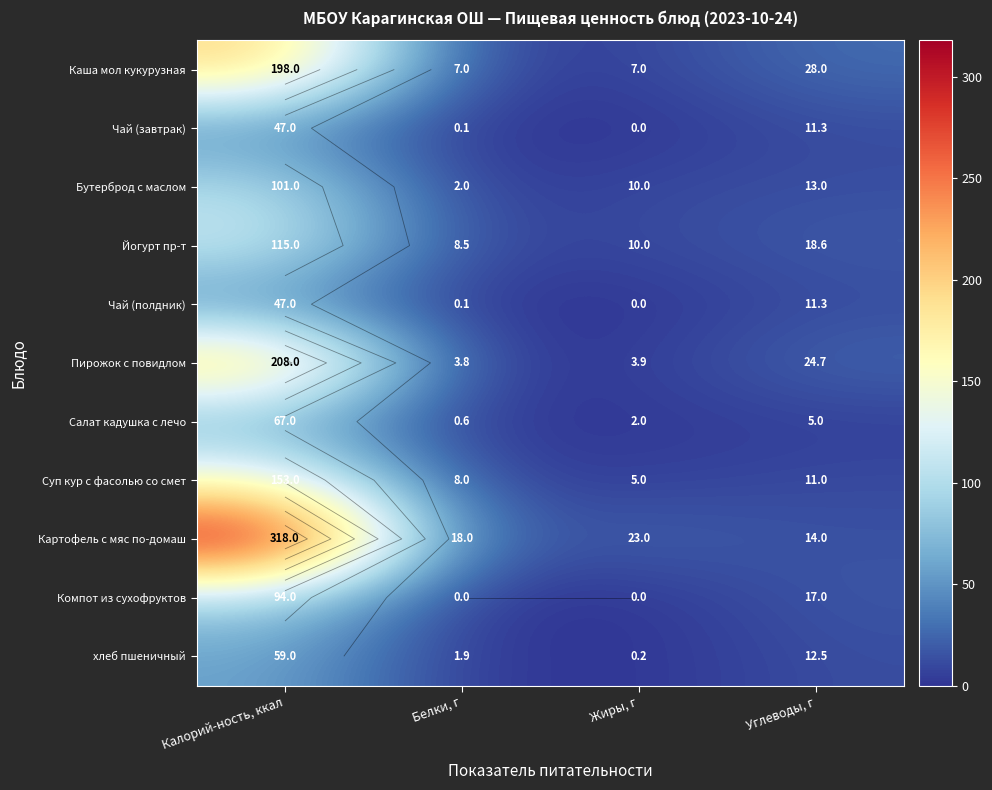

List the series in order of their peak value, highest first.

Картофель с мяс по-домаш, Пирожок с повидлом, Каша мол кукурузная, Суп кур с фасолью со смет, Йогурт пр-т, Бутерброд с маслом, Компот из сухофруктов, Салат кадушка с лечо, хлеб пшеничный, Чай (завтрак), Чай (полдник)